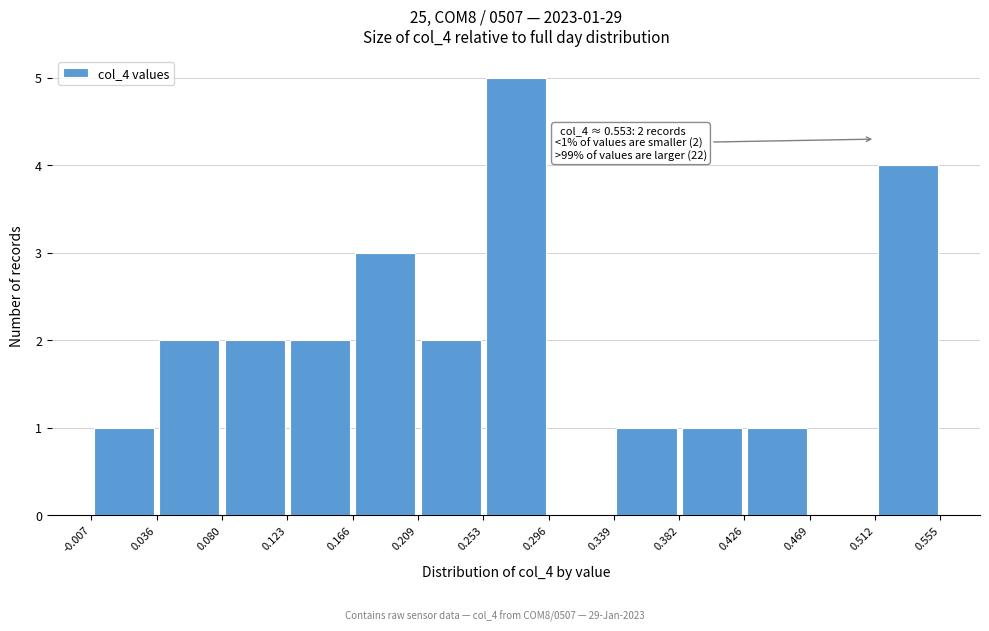

Over which range of the x-axis is the bar tallest?

0.253 to 0.296